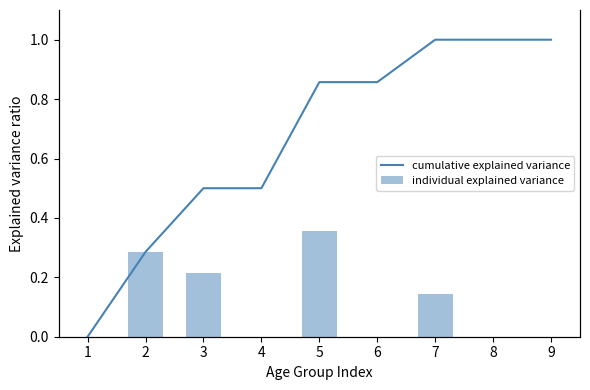

Which category has the highest value in the cumulative explained variance series?

7